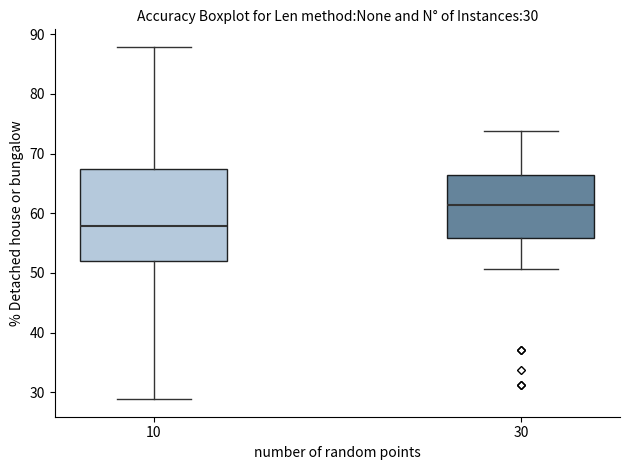

Which box's median line is the highest?

30